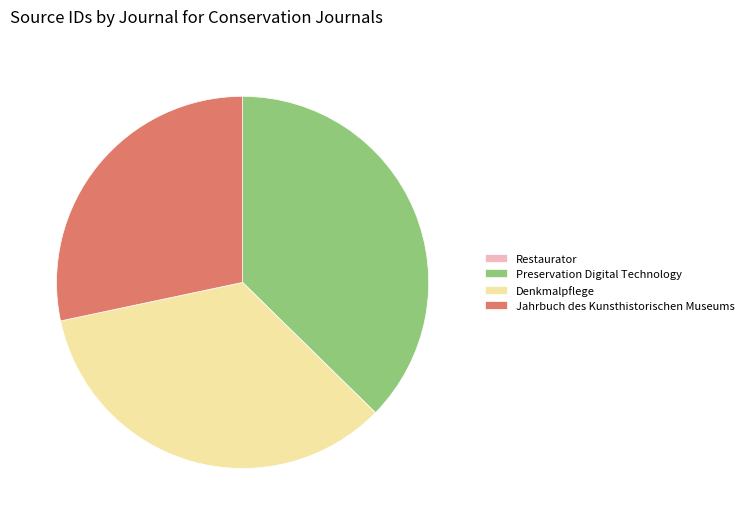

Does any single category account for the majority?

No